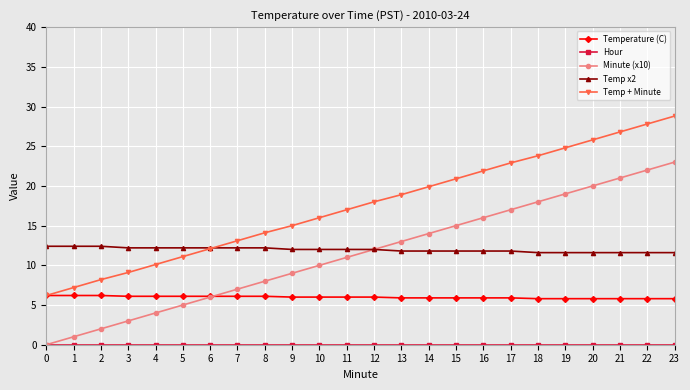

True or false: Minute (x10) and Temp + Minute cross at least once.

False